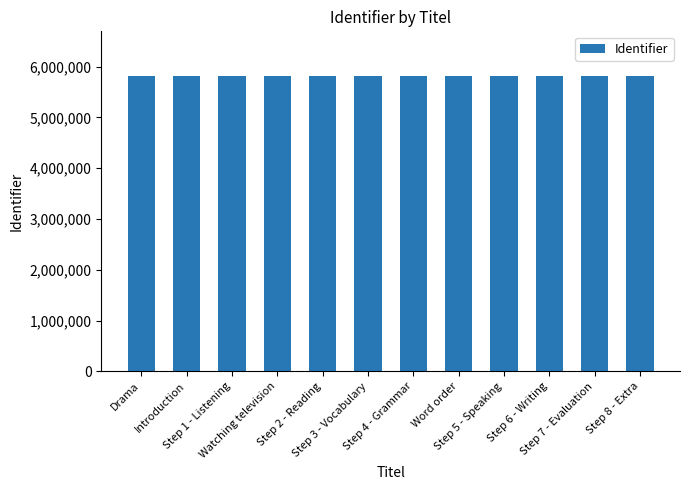

What is the smallest value displayed?

5820623